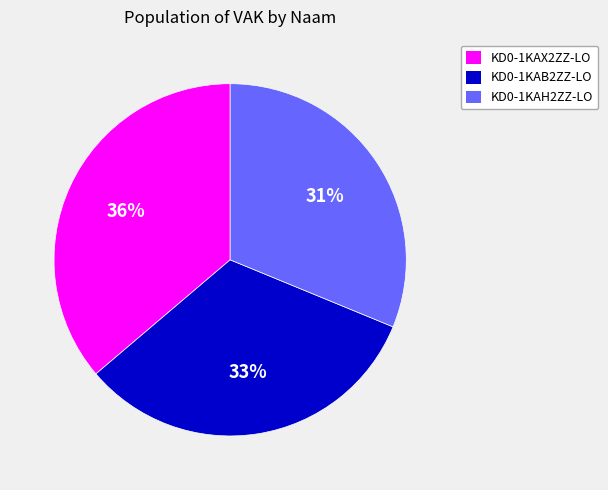

To the nearest percent, what percentage of the pie is KD0-1KAX2ZZ-LO?

36%